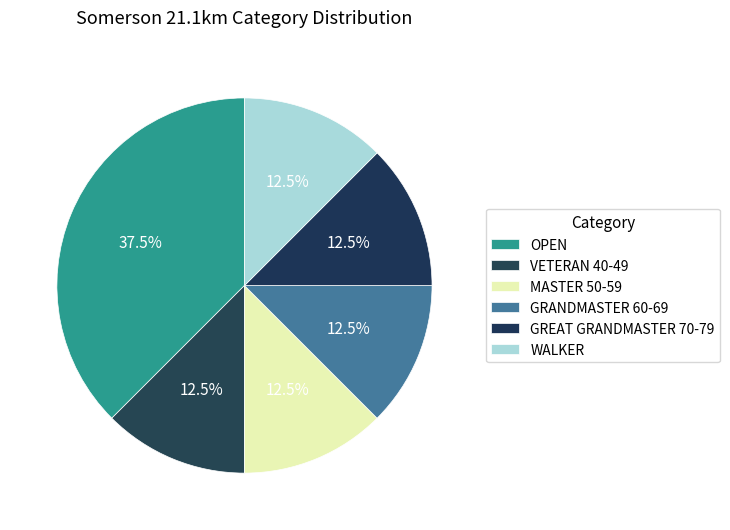

What percentage is the GRANDMASTER 60-69 slice, to the nearest percent?

12%